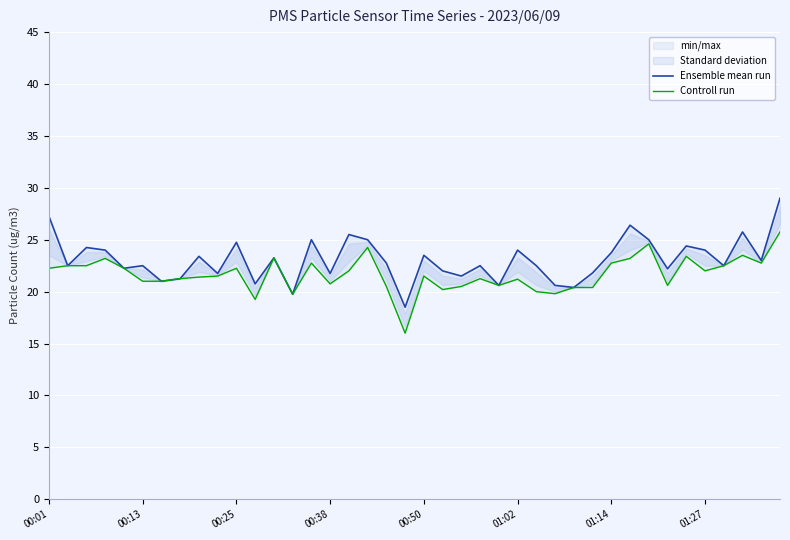

At which category does the chart reach its peak across all series?

39